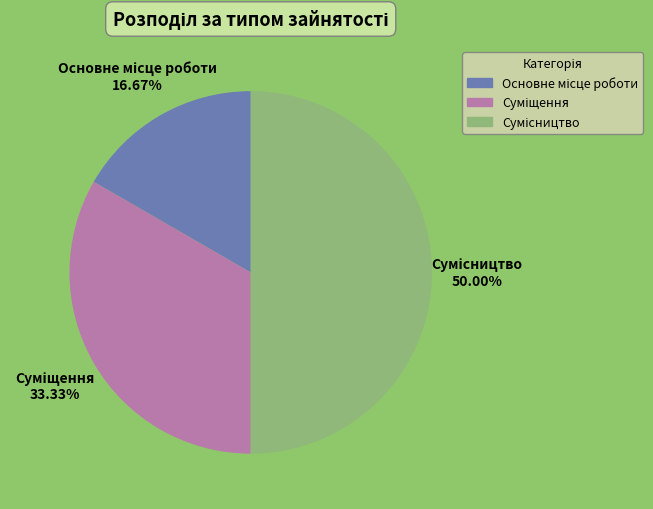

To the nearest percent, what is the difference between the largest and smallest slice percentages?

33%